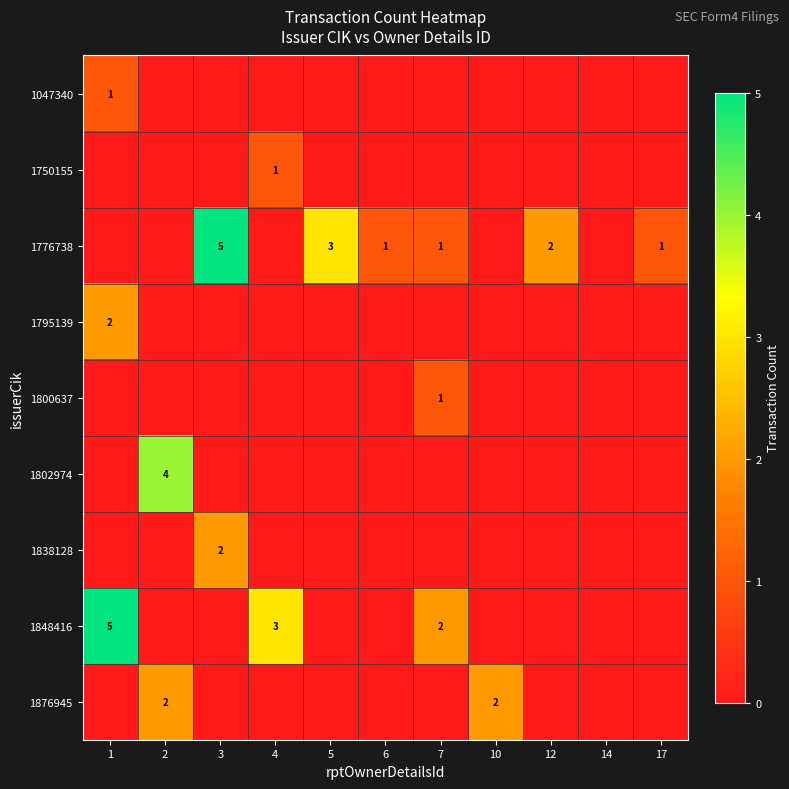

True or false: 1776738 has a value of 1 at 17.

True